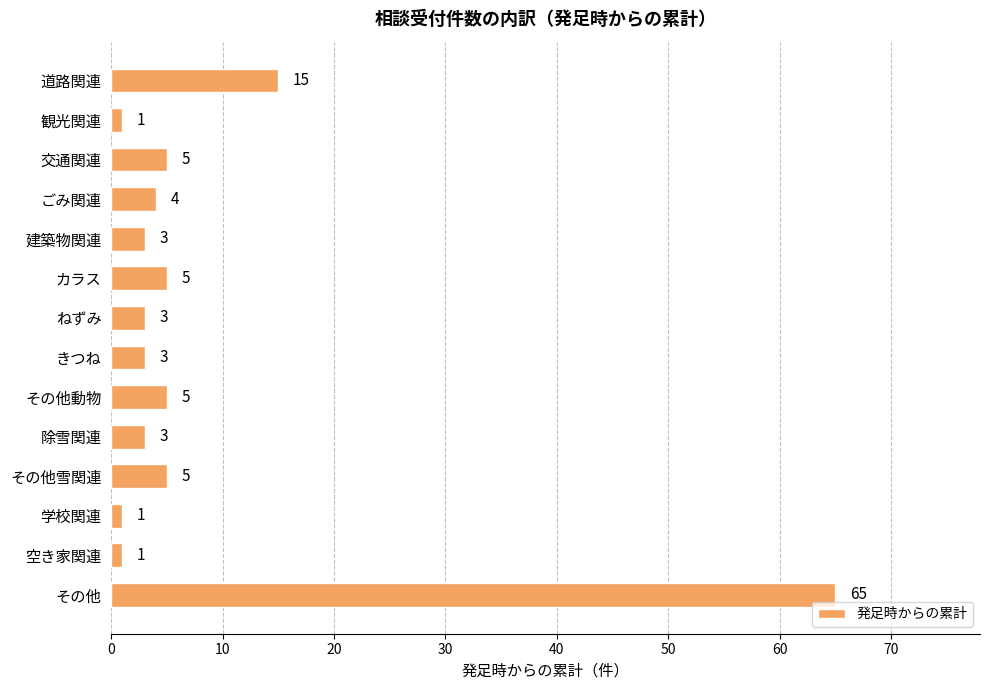

What is the smallest value displayed?

1